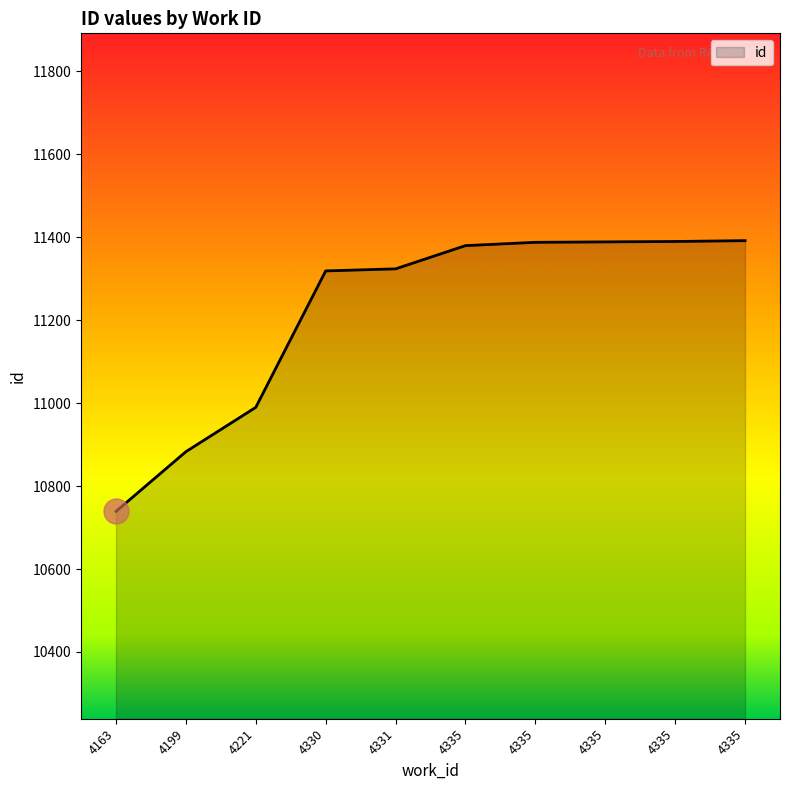

Does the chart have visible grid lines?

No